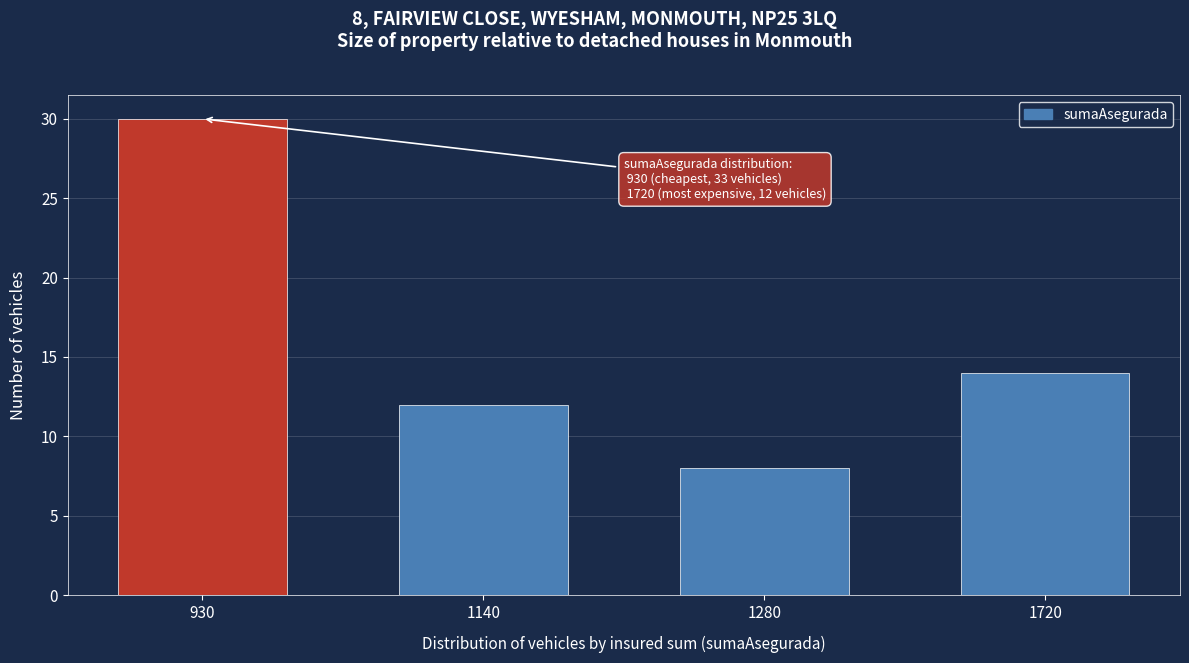

Reading left to right, transcribe all the data shown in this chart.

930=30	1140=12	1280=8	1720=14